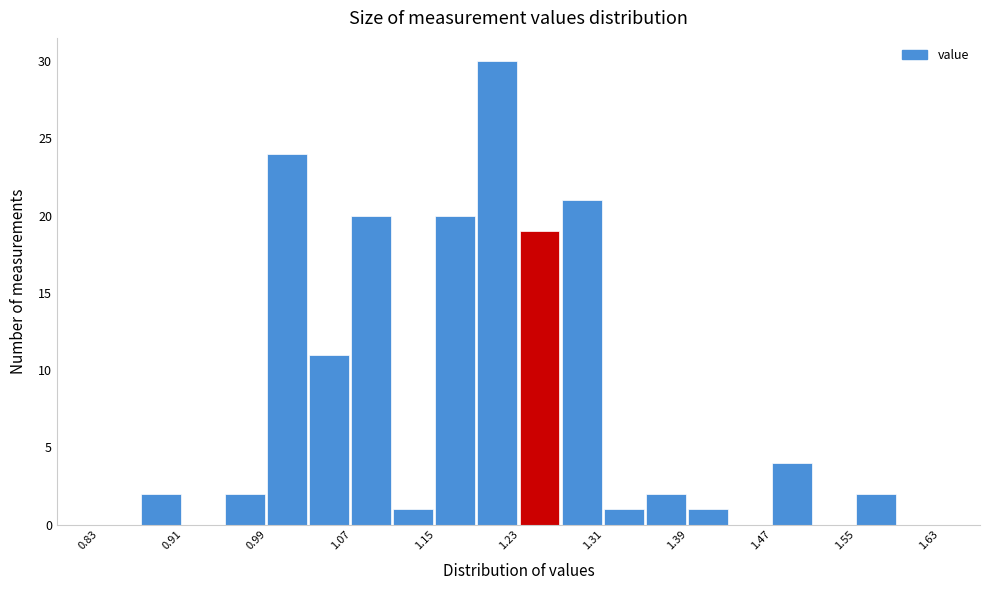

Which range on the x-axis has the tallest bar?

1.19 to 1.23